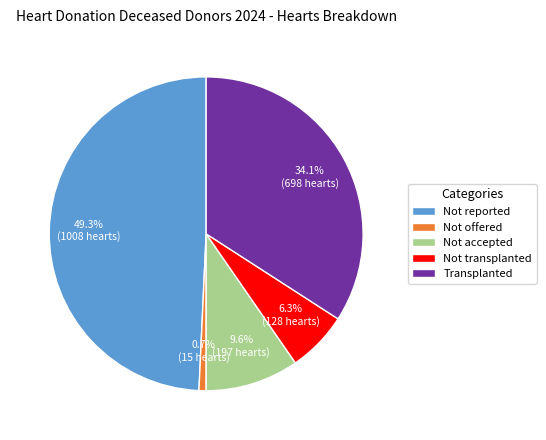

Is it true that Transplanted is 27% of the pie?

False